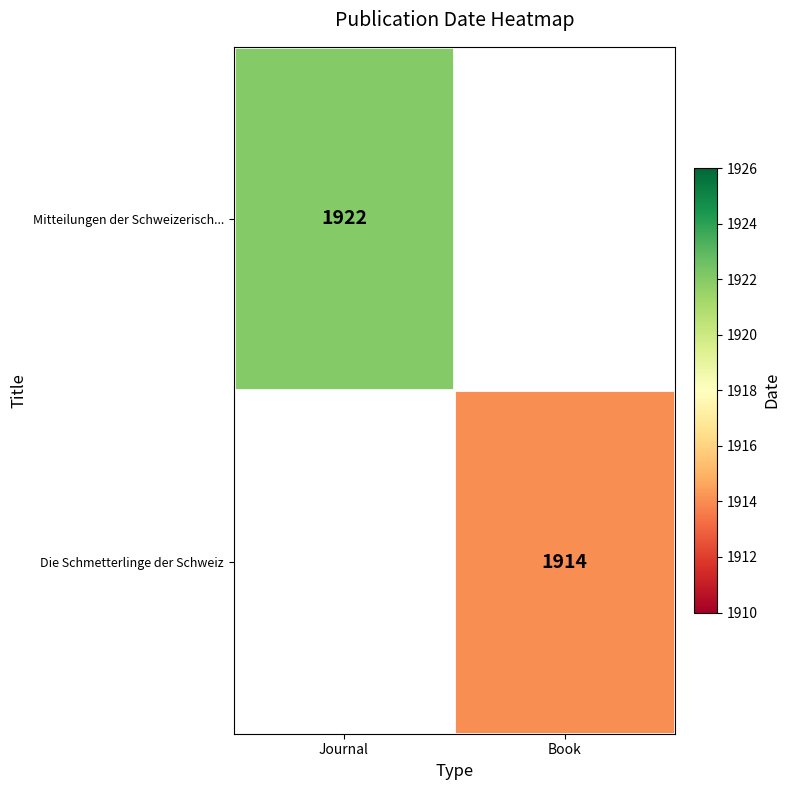

The value of Mitteilungen der Schweizerisch... at Journal is 1922. True or false?

True